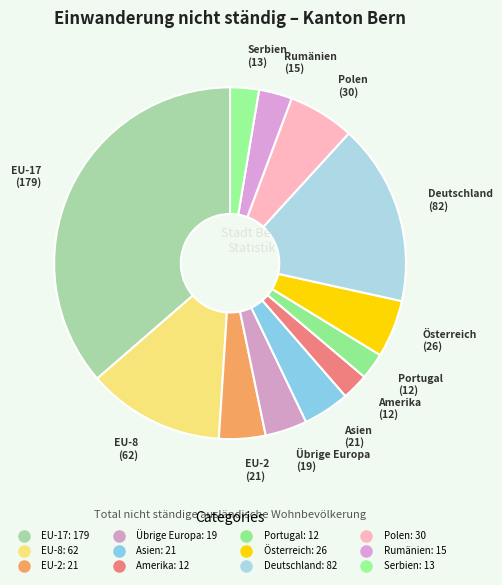

How many slices are in this pie chart?

12